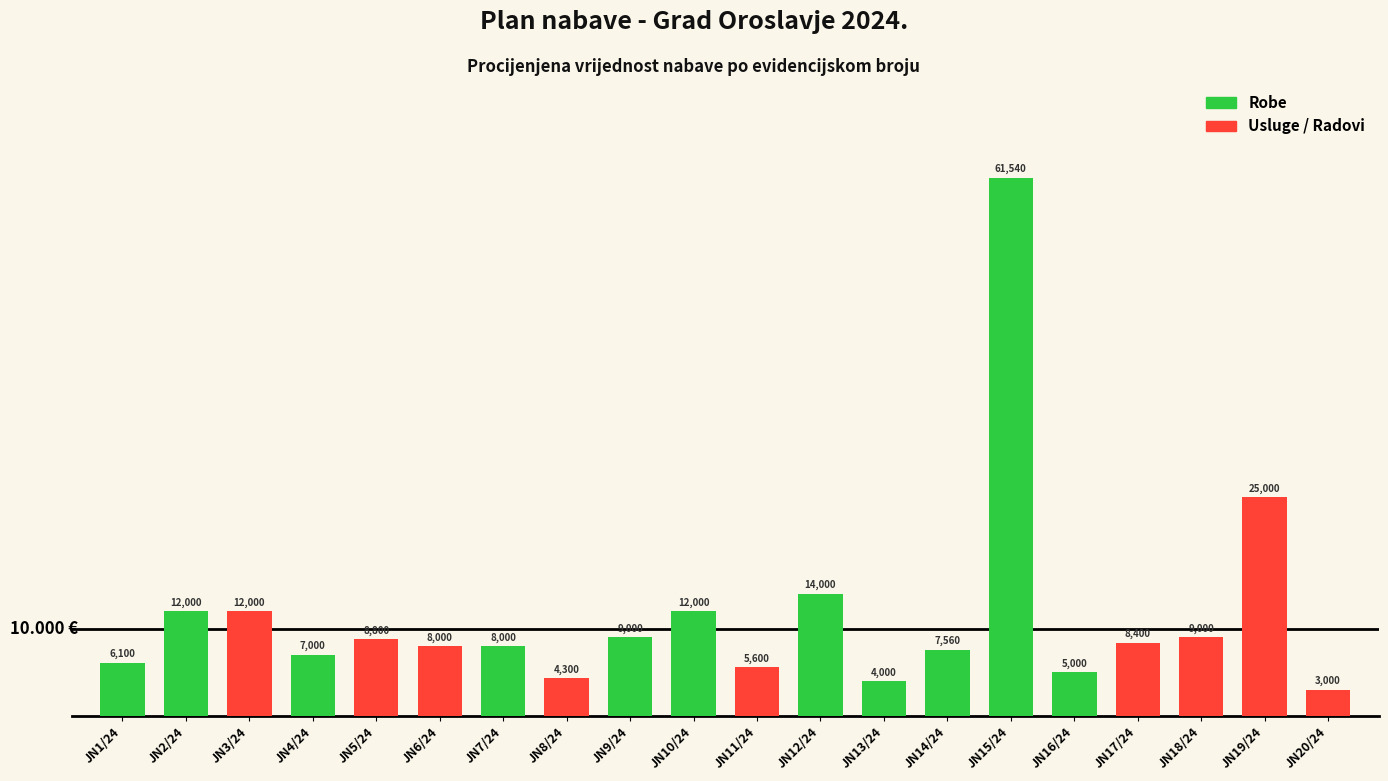

Approximately how many times larger is the value at JN12/24 compared to JN9/24?

1.6